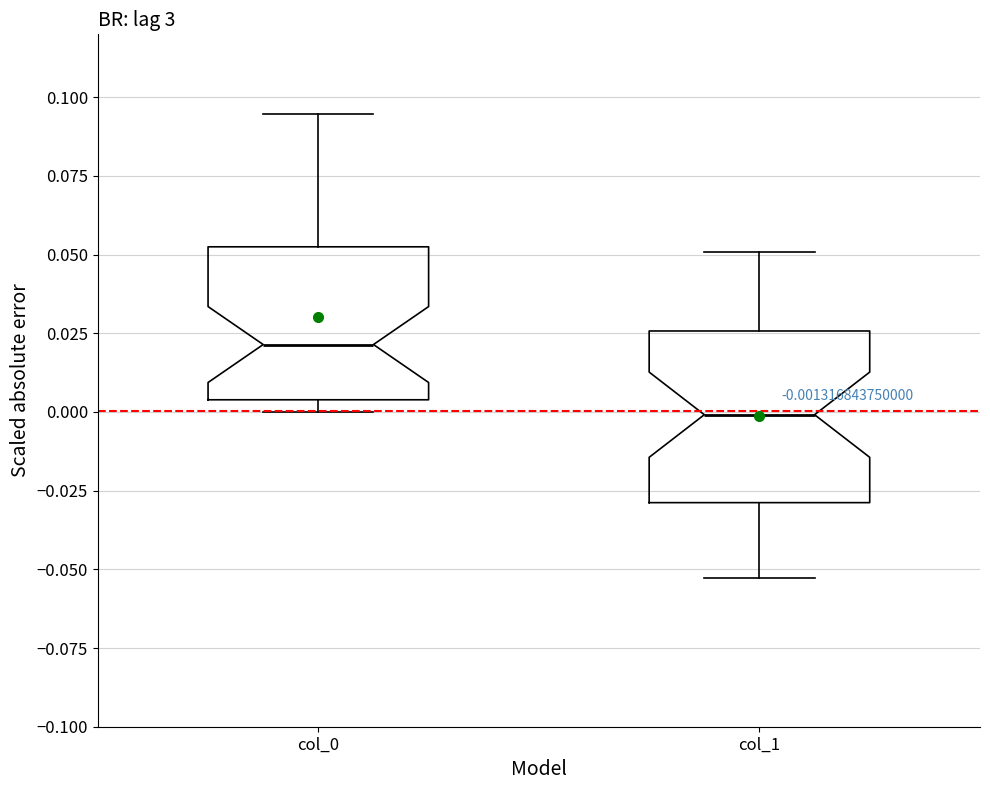

Which box has the highest median line?

col_0